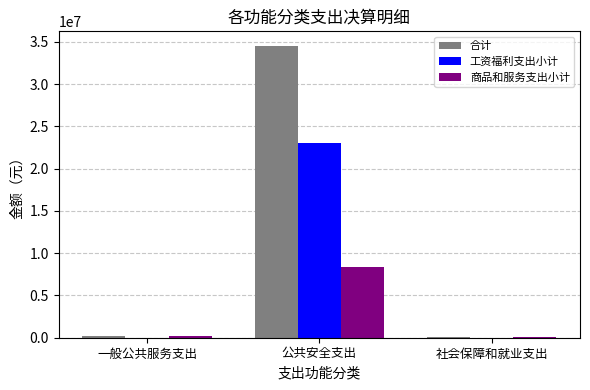

How many groups of bars are there?

3